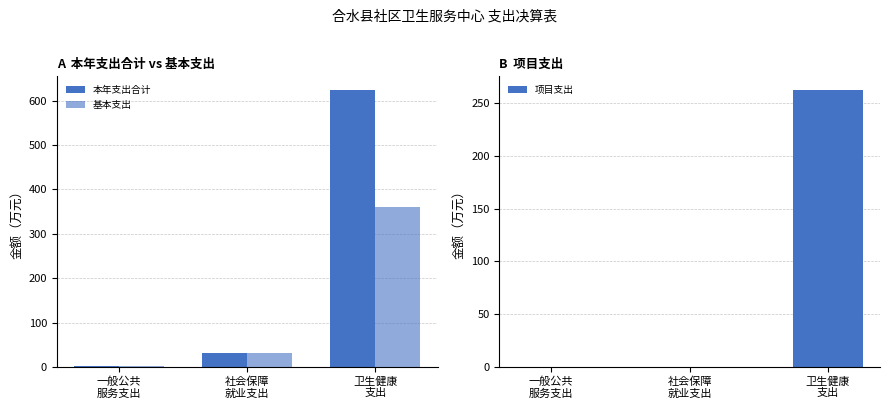

At which category is the sum across all series the highest?

卫生健康
支出